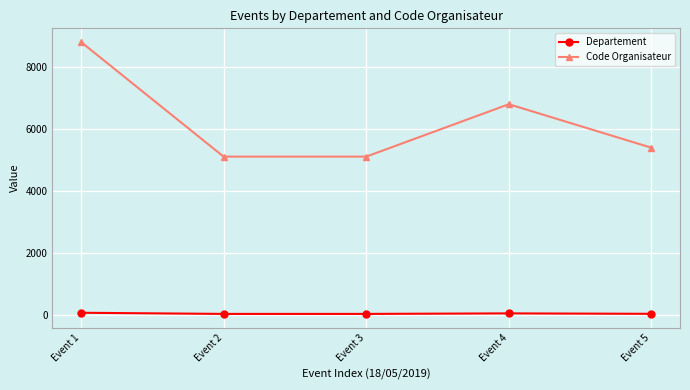

True or false: Code Organisateur has a value of 6803 at Event 4.

True